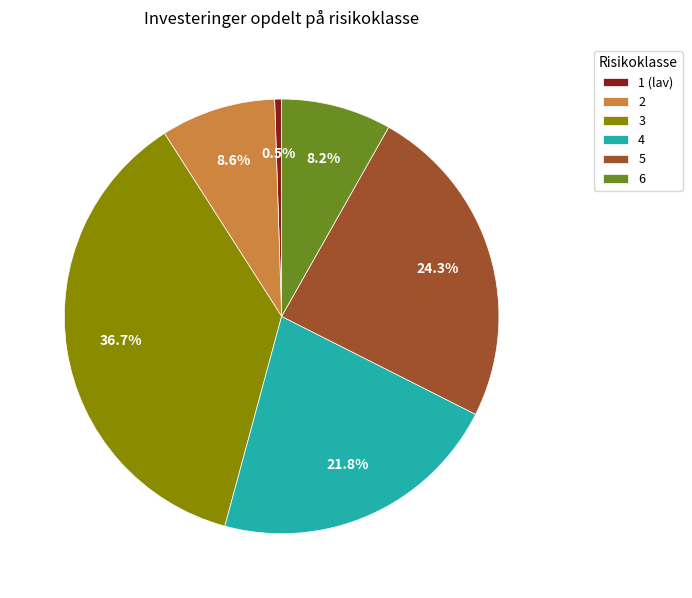

What is the ratio of the value at 3 to the value at 4?

1.7